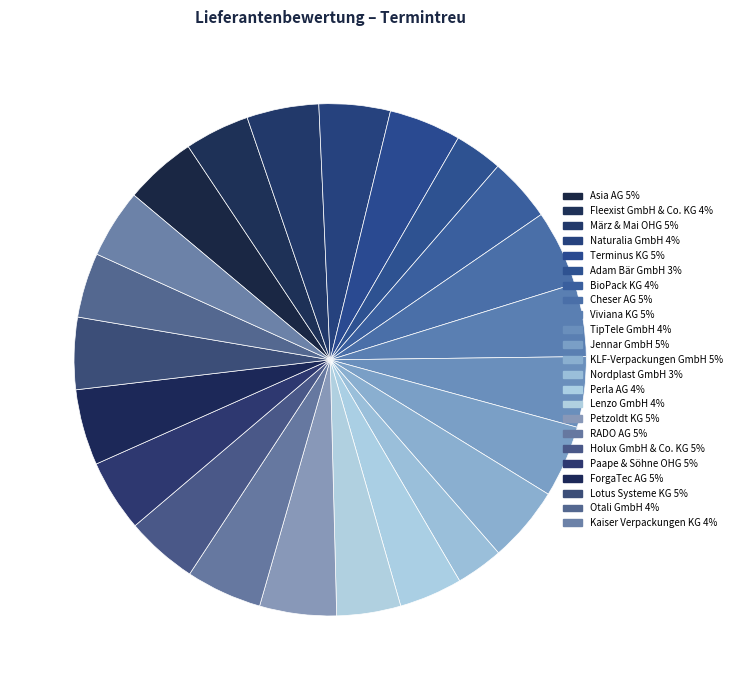

Which slice is the largest?

Petzoldt KG